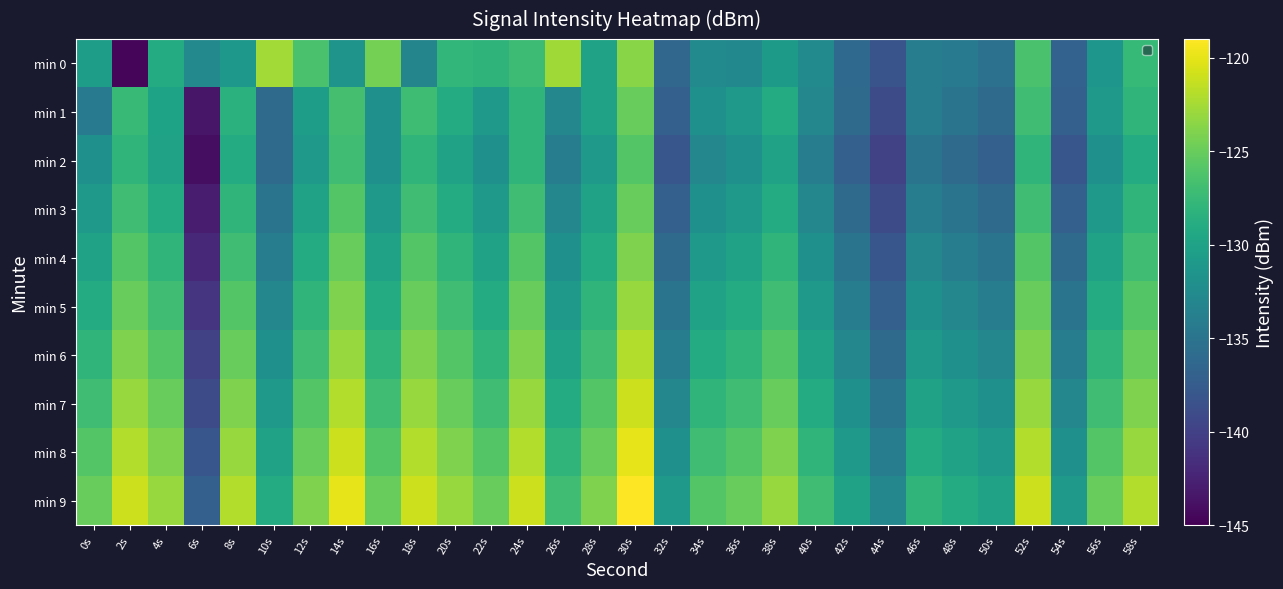

Reading left to right, transcribe all the data shown in this chart.

min 0: 0s=-130.5	2s=-144.6	4s=-129.0	6s=-132.8	8s=-131.1	10s=-122.6	12s=-126.5	14s=-131.5	16s=-124.4	18s=-133.2	20s=-127.8	22s=-128.1	24s=-127.1	26s=-122.8	28s=-130.0	30s=-123.6	32s=-136.4	34s=-132.7	36s=-132.9	38s=-130.8	40s=-132.6	42s=-136.2	44s=-138.2	46s=-134.1	48s=-134.3	50s=-135.2	52s=-126.5	54s=-136.8	56s=-131.4	58s=-127.6
min 1: 0s=-134.4	2s=-127.5	4s=-129.9	6s=-143.4	8s=-128.4	10s=-136.0	12s=-130.4	14s=-126.6	16s=-132.0	18s=-127.1	20s=-129.0	22s=-131.0	24s=-128.0	26s=-133.0	28s=-130.0	30s=-125.0	32s=-137.0	34s=-132.0	36s=-131.0	38s=-129.0	40s=-133.0	42s=-136.0	44s=-139.0	46s=-134.0	48s=-135.0	50s=-136.0	52s=-127.0	54s=-137.0	56s=-131.0	58s=-128.0
min 2: 0s=-132.0	2s=-128.0	4s=-130.0	6s=-144.0	8s=-129.0	10s=-136.0	12s=-131.0	14s=-127.0	16s=-132.0	18s=-128.0	20s=-130.0	22s=-132.0	24s=-128.0	26s=-134.0	28s=-131.0	30s=-126.0	32s=-138.0	34s=-133.0	36s=-132.0	38s=-130.0	40s=-134.0	42s=-137.0	44s=-140.0	46s=-135.0	48s=-136.0	50s=-137.0	52s=-128.0	54s=-138.0	56s=-132.0	58s=-129.0
min 3: 0s=-131.0	2s=-127.0	4s=-129.0	6s=-143.0	8s=-128.0	10s=-135.0	12s=-130.0	14s=-126.0	16s=-131.0	18s=-127.0	20s=-129.0	22s=-131.0	24s=-127.0	26s=-133.0	28s=-130.0	30s=-125.0	32s=-137.0	34s=-132.0	36s=-131.0	38s=-129.0	40s=-133.0	42s=-136.0	44s=-139.0	46s=-134.0	48s=-135.0	50s=-136.0	52s=-127.0	54s=-137.0	56s=-131.0	58s=-128.0
min 4: 0s=-130.0	2s=-126.0	4s=-128.0	6s=-142.0	8s=-127.0	10s=-134.0	12s=-129.0	14s=-125.0	16s=-130.0	18s=-126.0	20s=-128.0	22s=-130.0	24s=-126.0	26s=-132.0	28s=-129.0	30s=-124.0	32s=-136.0	34s=-131.0	36s=-130.0	38s=-128.0	40s=-132.0	42s=-135.0	44s=-138.0	46s=-133.0	48s=-134.0	50s=-135.0	52s=-126.0	54s=-136.0	56s=-130.0	58s=-127.0
min 5: 0s=-129.0	2s=-125.0	4s=-127.0	6s=-141.0	8s=-126.0	10s=-133.0	12s=-128.0	14s=-124.0	16s=-129.0	18s=-125.0	20s=-127.0	22s=-129.0	24s=-125.0	26s=-131.0	28s=-128.0	30s=-123.0	32s=-135.0	34s=-130.0	36s=-129.0	38s=-127.0	40s=-131.0	42s=-134.0	44s=-137.0	46s=-132.0	48s=-133.0	50s=-134.0	52s=-125.0	54s=-135.0	56s=-129.0	58s=-126.0
min 6: 0s=-128.0	2s=-124.0	4s=-126.0	6s=-140.0	8s=-125.0	10s=-132.0	12s=-127.0	14s=-123.0	16s=-128.0	18s=-124.0	20s=-126.0	22s=-128.0	24s=-124.0	26s=-130.0	28s=-127.0	30s=-122.0	32s=-134.0	34s=-129.0	36s=-128.0	38s=-126.0	40s=-130.0	42s=-133.0	44s=-136.0	46s=-131.0	48s=-132.0	50s=-133.0	52s=-124.0	54s=-134.0	56s=-128.0	58s=-125.0
min 7: 0s=-127.0	2s=-123.0	4s=-125.0	6s=-139.0	8s=-124.0	10s=-131.0	12s=-126.0	14s=-122.0	16s=-127.0	18s=-123.0	20s=-125.0	22s=-127.0	24s=-123.0	26s=-129.0	28s=-126.0	30s=-121.0	32s=-133.0	34s=-128.0	36s=-127.0	38s=-125.0	40s=-129.0	42s=-132.0	44s=-135.0	46s=-130.0	48s=-131.0	50s=-132.0	52s=-123.0	54s=-133.0	56s=-127.0	58s=-124.0
min 8: 0s=-126.0	2s=-122.0	4s=-124.0	6s=-138.0	8s=-123.0	10s=-130.0	12s=-125.0	14s=-121.0	16s=-126.0	18s=-122.0	20s=-124.0	22s=-126.0	24s=-122.0	26s=-128.0	28s=-125.0	30s=-120.0	32s=-132.0	34s=-127.0	36s=-126.0	38s=-124.0	40s=-128.0	42s=-131.0	44s=-134.0	46s=-129.0	48s=-130.0	50s=-131.0	52s=-122.0	54s=-132.0	56s=-126.0	58s=-123.0
min 9: 0s=-125.0	2s=-121.0	4s=-123.0	6s=-137.0	8s=-122.0	10s=-129.0	12s=-124.0	14s=-120.0	16s=-125.0	18s=-121.0	20s=-123.0	22s=-125.0	24s=-121.0	26s=-127.0	28s=-124.0	30s=-119.0	32s=-131.0	34s=-126.0	36s=-125.0	38s=-123.0	40s=-127.0	42s=-130.0	44s=-133.0	46s=-128.0	48s=-129.0	50s=-130.0	52s=-121.0	54s=-131.0	56s=-125.0	58s=-122.0